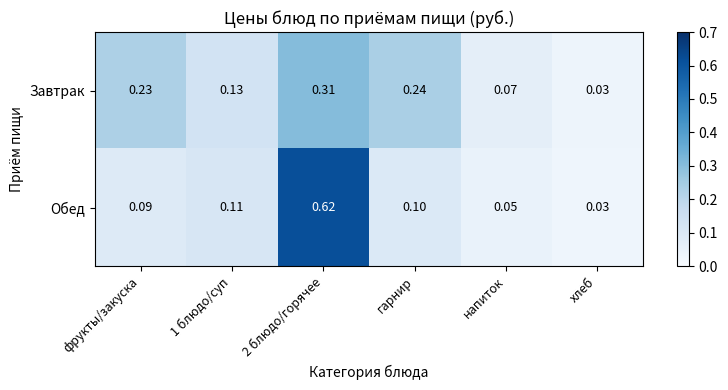

Where is Завтрак nearest to the value 0?

хлеб